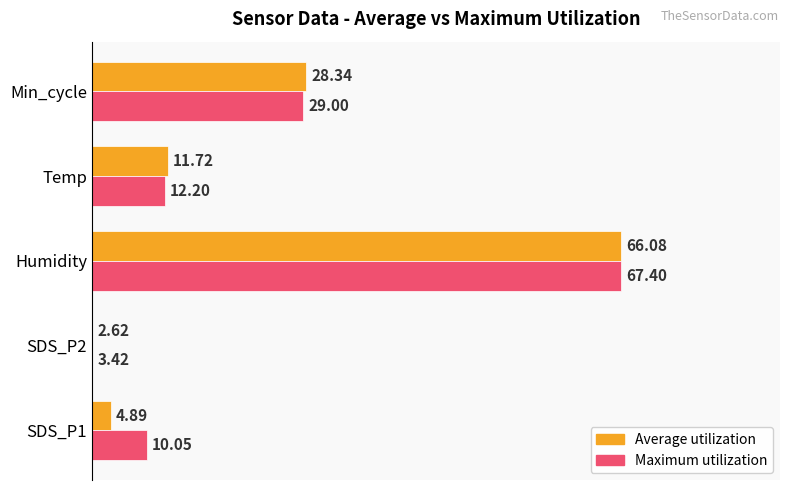

What are all the series names shown in the legend?

Average utilization, Maximum utilization